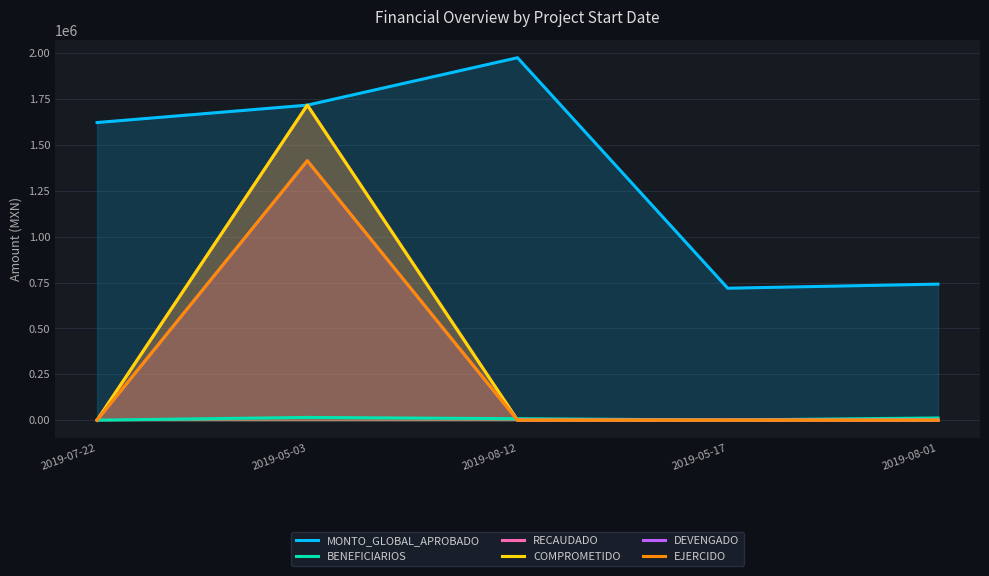

What is the sum of all BENEFICIARIOS values?

35771.0